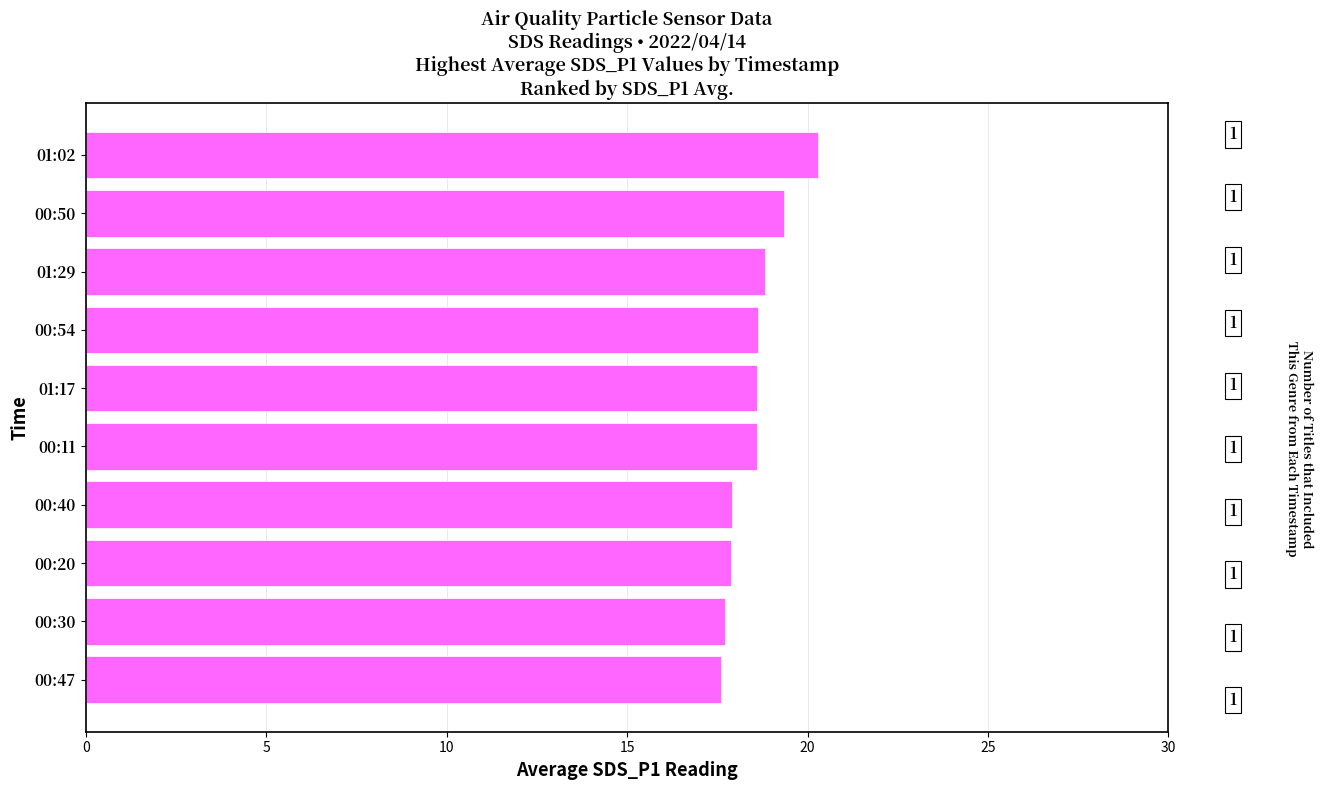

What is the average value?

18.5